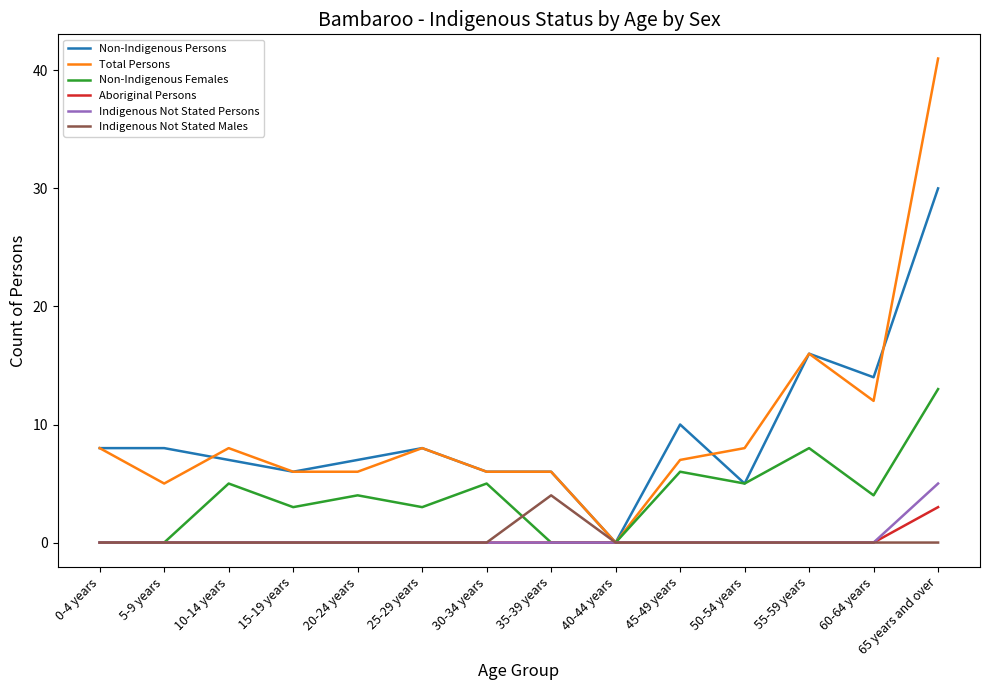

At which category is the sum across all series the highest?

65 years and over